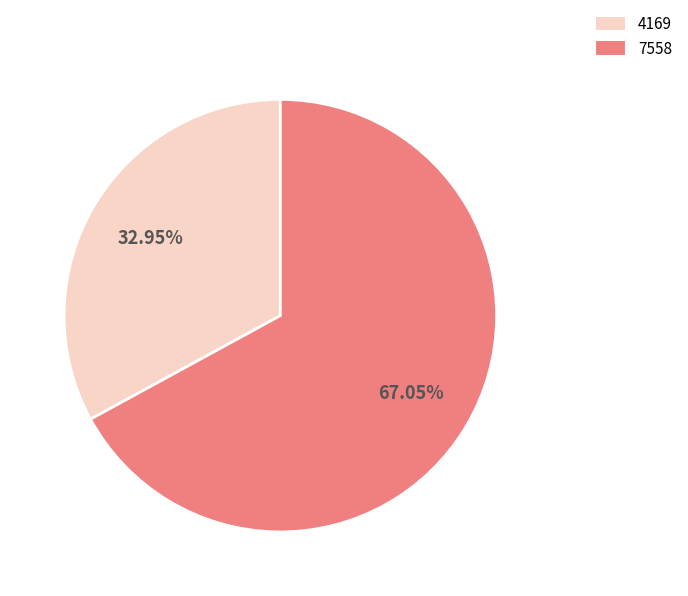

To the nearest percent, what is the difference between the largest and smallest slice percentages?

34%